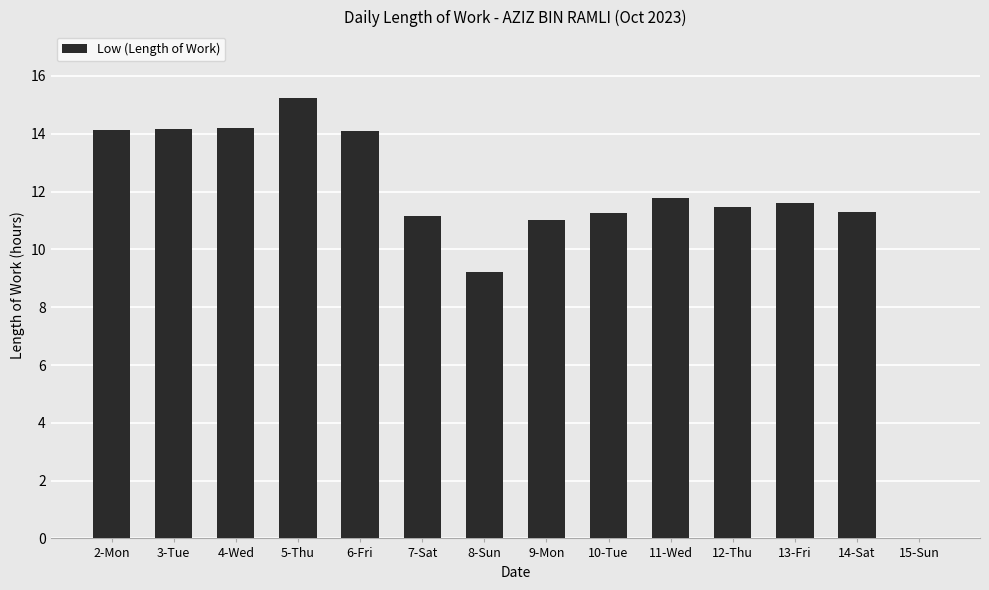

Approximately how many times larger is the value at 3-Tue compared to 12-Thu?

1.2